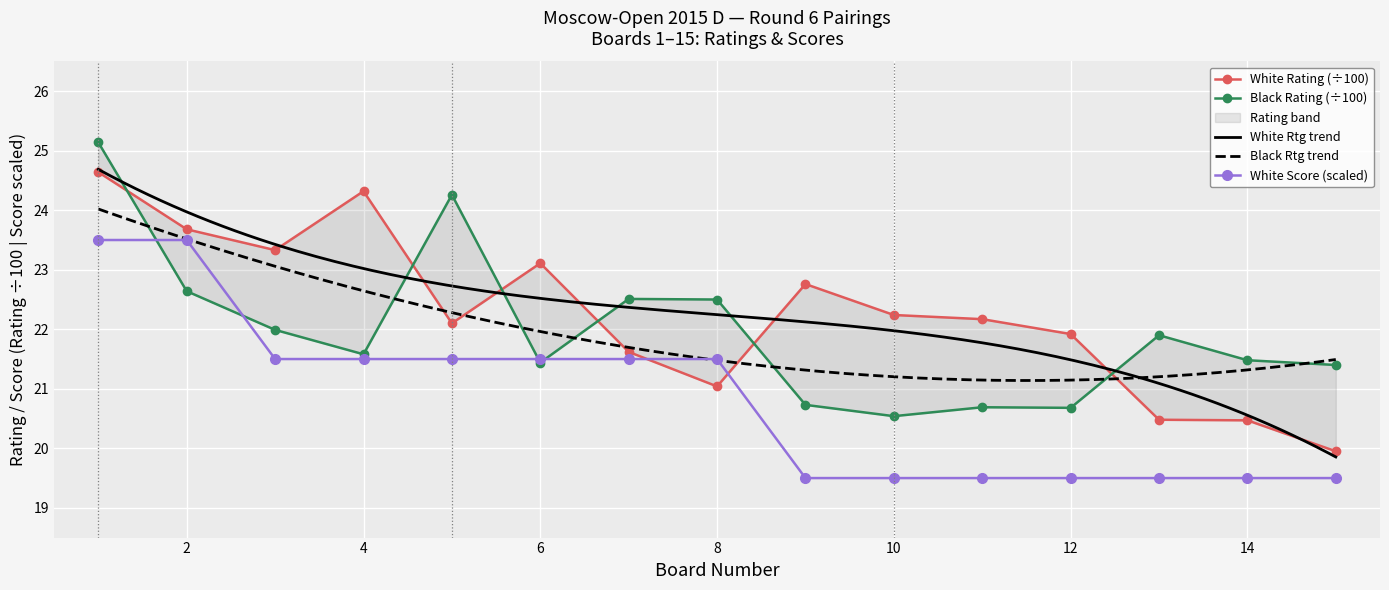

How many lines are shown in the chart?

3